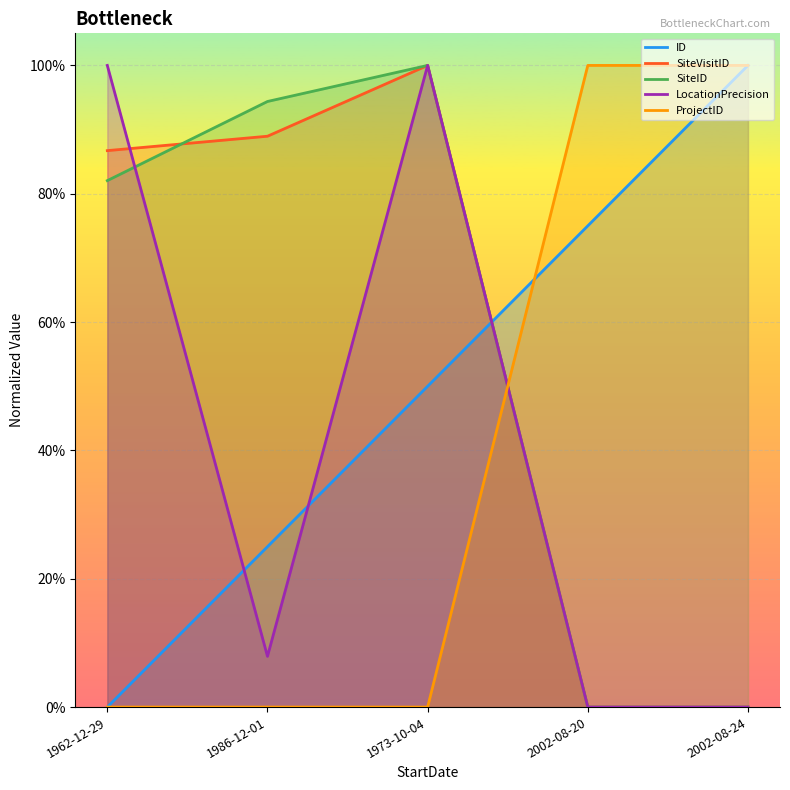

Reading left to right, transcribe all the data shown in this chart.

ID: 1962-12-29=0.0	1986-12-01=0.2	1973-10-04=0.5	2002-08-20=0.7	2002-08-24=1.0
SiteVisitID: 1962-12-29=0.9	1986-12-01=0.9	1973-10-04=1.0	2002-08-20=0.0	2002-08-24=0.0
SiteID: 1962-12-29=0.8	1986-12-01=0.9	1973-10-04=1.0	2002-08-20=0.0	2002-08-24=0.0
LocationPrecision: 1962-12-29=1.0	1986-12-01=0.1	1973-10-04=1.0	2002-08-20=0.0	2002-08-24=0.0
ProjectID: 1962-12-29=0.0	1986-12-01=0.0	1973-10-04=0.0	2002-08-20=1.0	2002-08-24=1.0